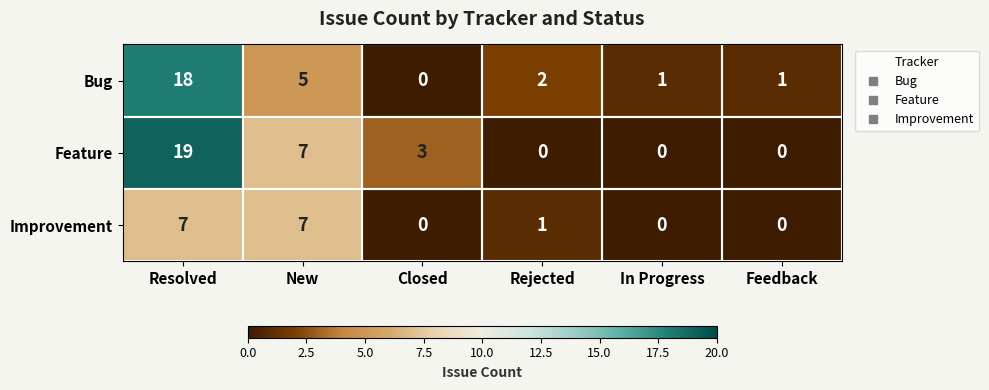

Which series has the largest total across all categories?

Feature